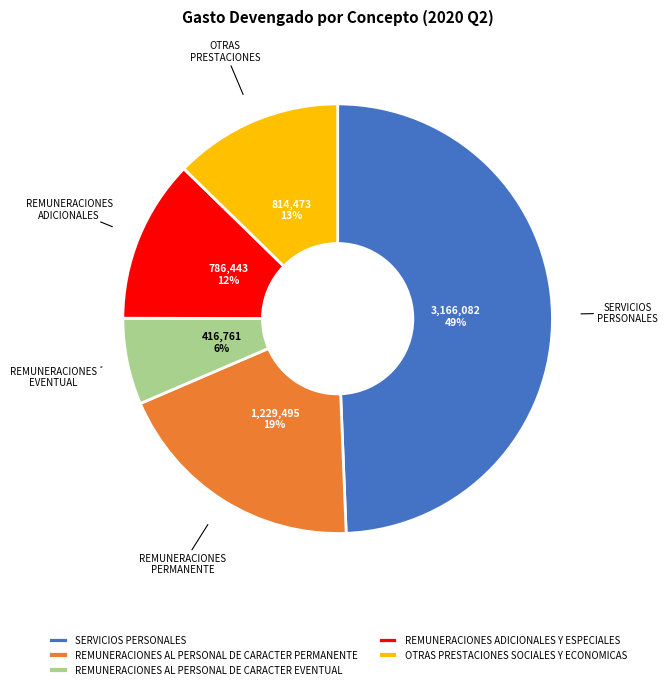

Is there a majority slice in this chart?

No